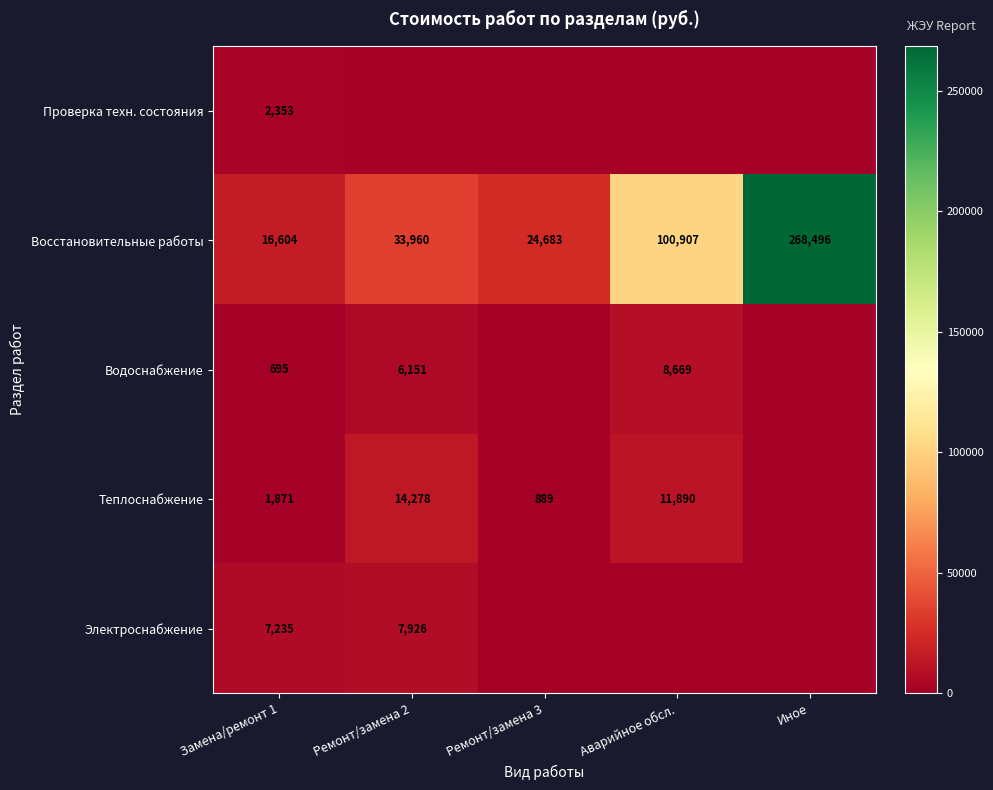

Which label corresponds to the smallest value in the chart?

Ремонт/замена 2